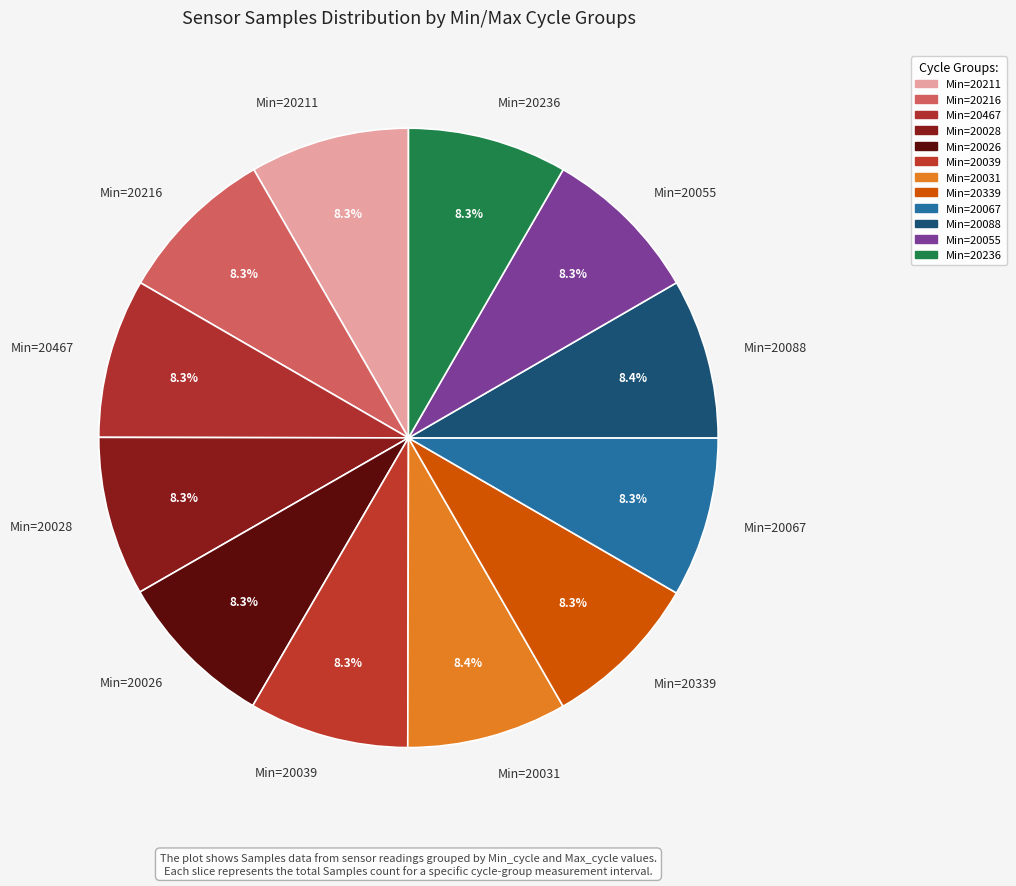

Combined, do Min=20026 and Min=20216 account for over 50%?

No